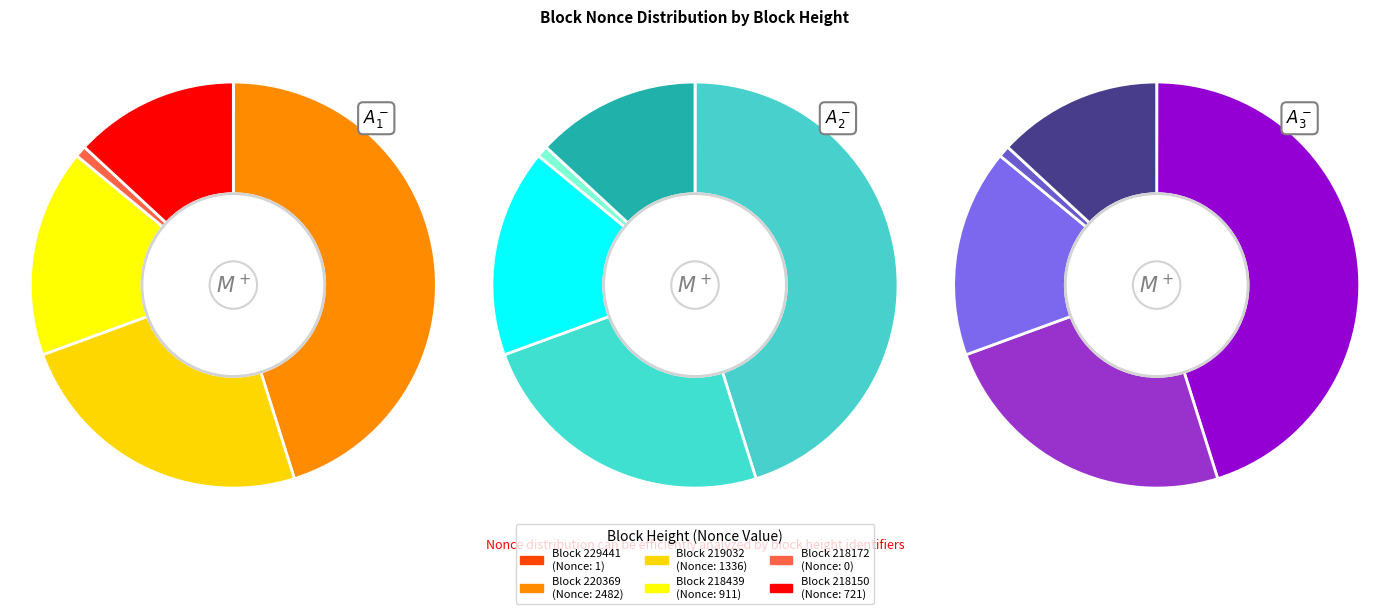

Combined, what portion of the pie is 229441 and 220369?

45.6%